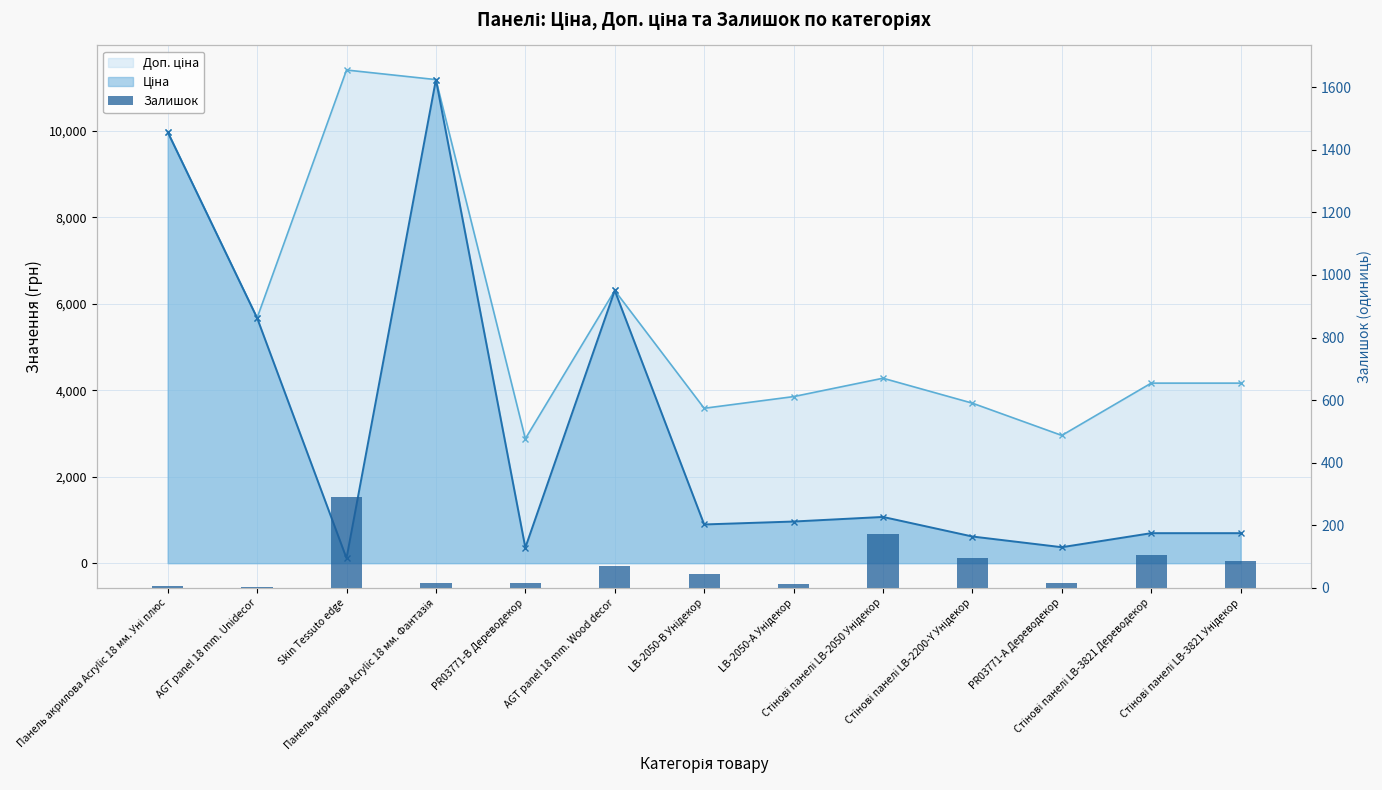

What is the difference between the maximum and minimum values?

286